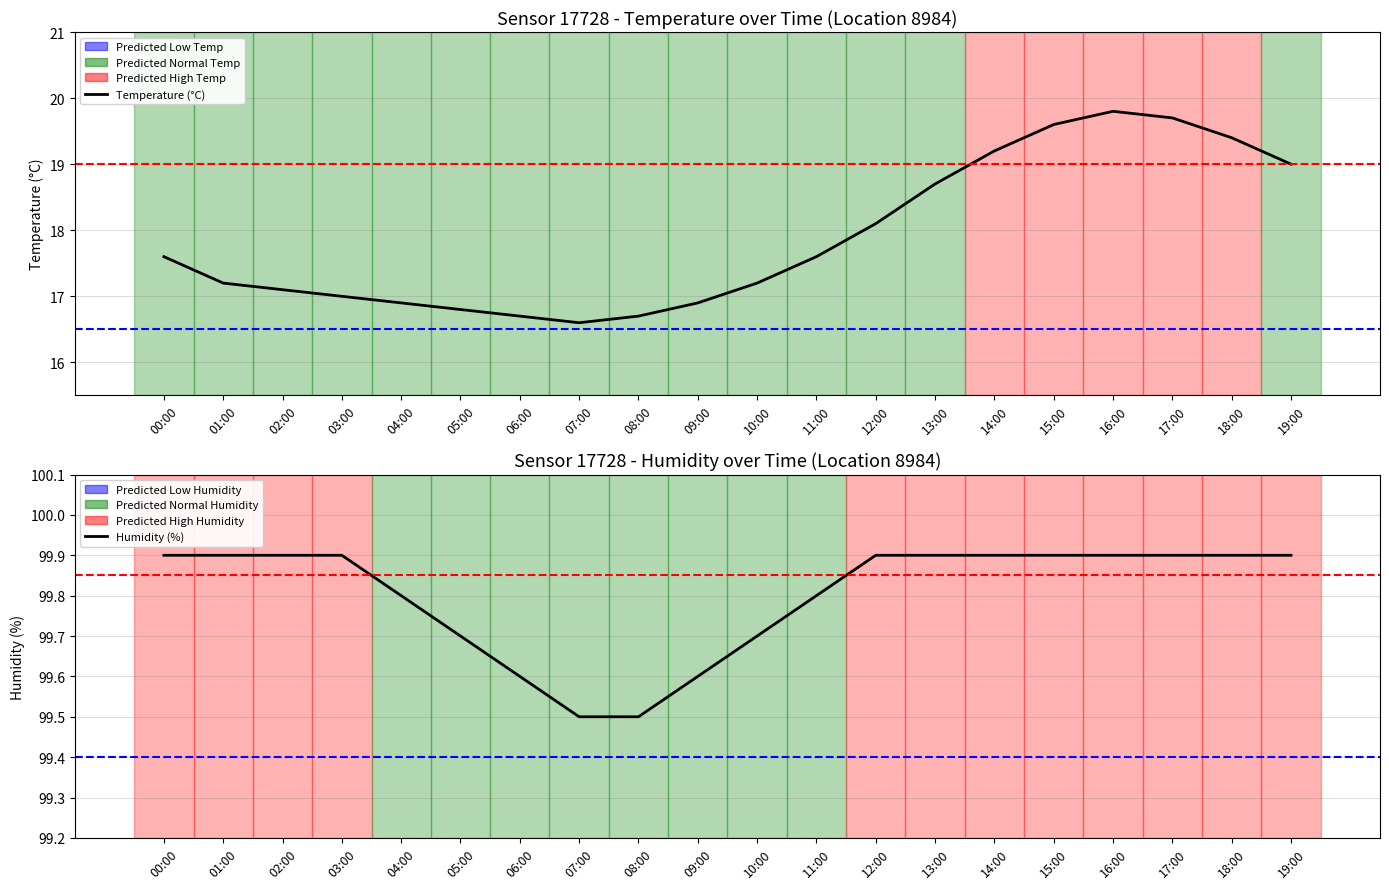

How many interior local peaks does the temperature series have?

1